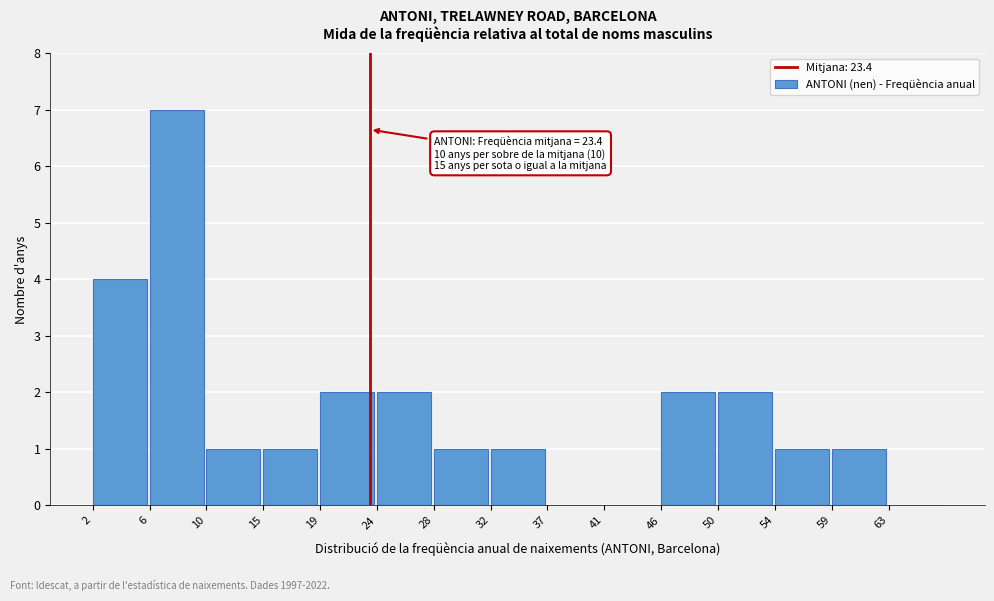

Reading left to right, transcribe all the data shown in this chart.

2=4	6=7	10=1	15=1	19=2	24=2	28=1	32=1	37=0	41=0	46=2	50=2	54=1	59=1	63=0